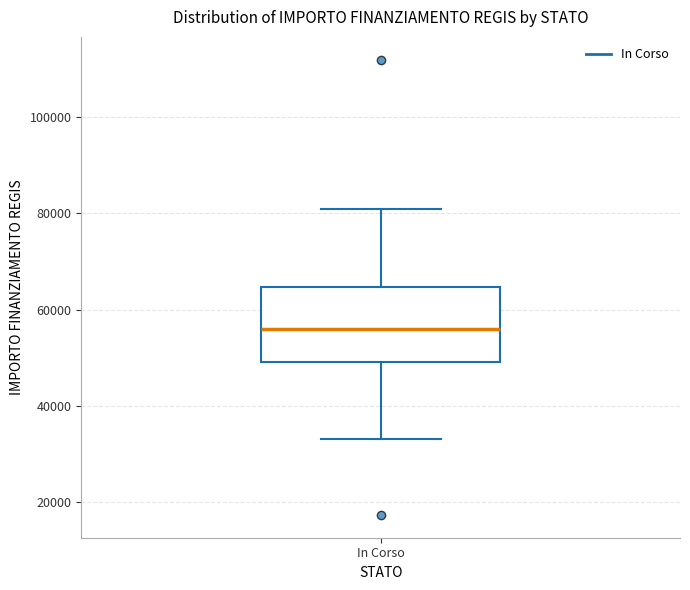

Where does the upper whisker of the box for In Corso end on the y-axis? The values are not printed on the chart, so give them approximately, as read against the axis.

80000